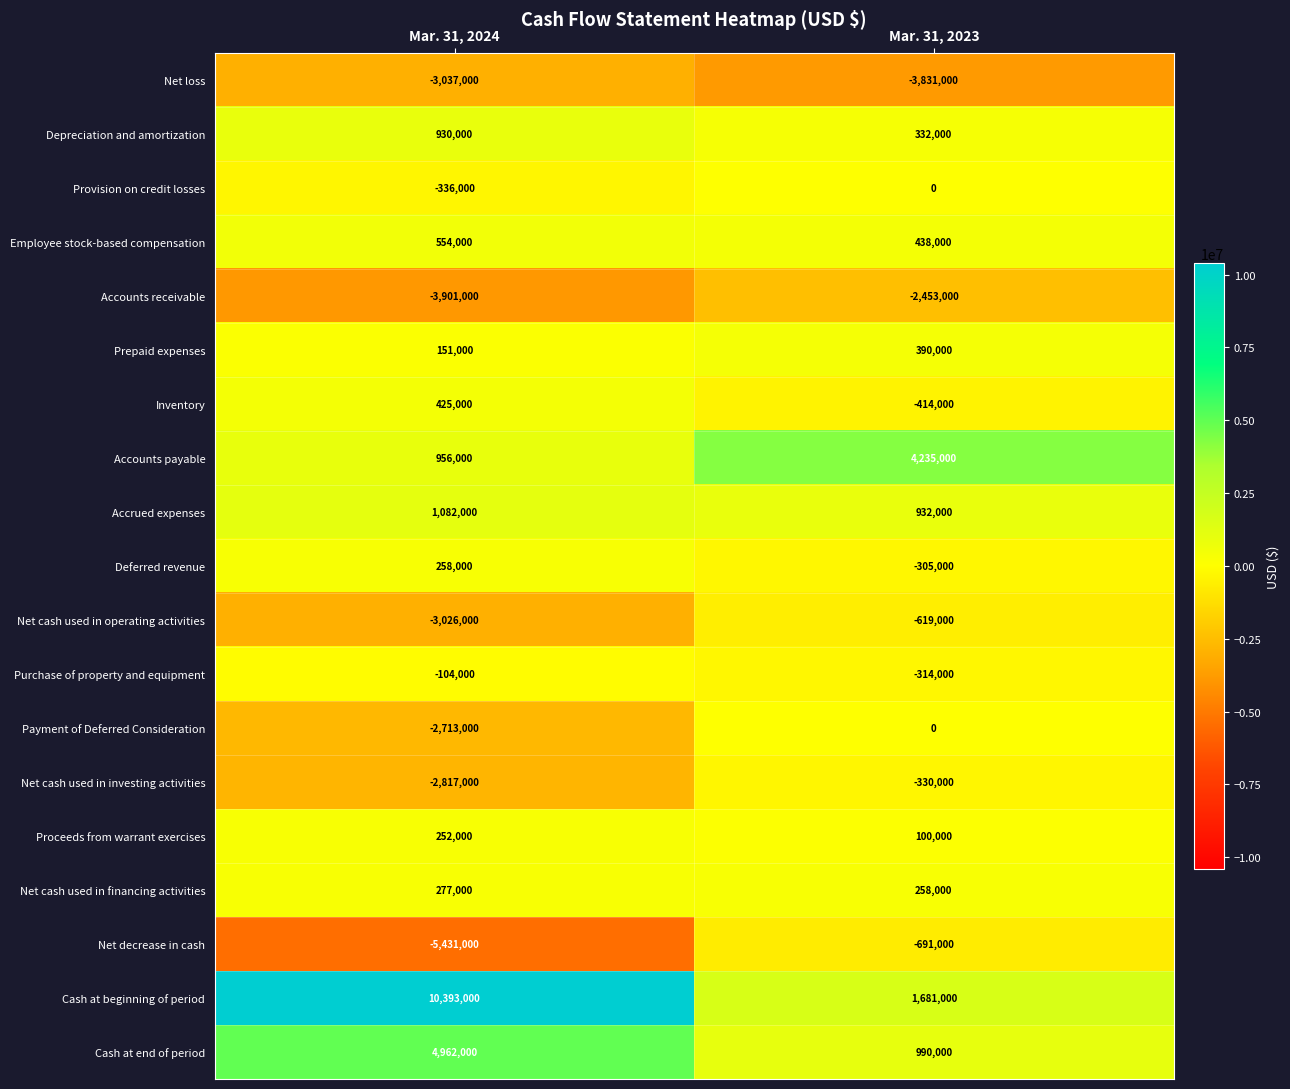

What is the difference between the highest and lowest values at Mar. 31, 2023?

8066000